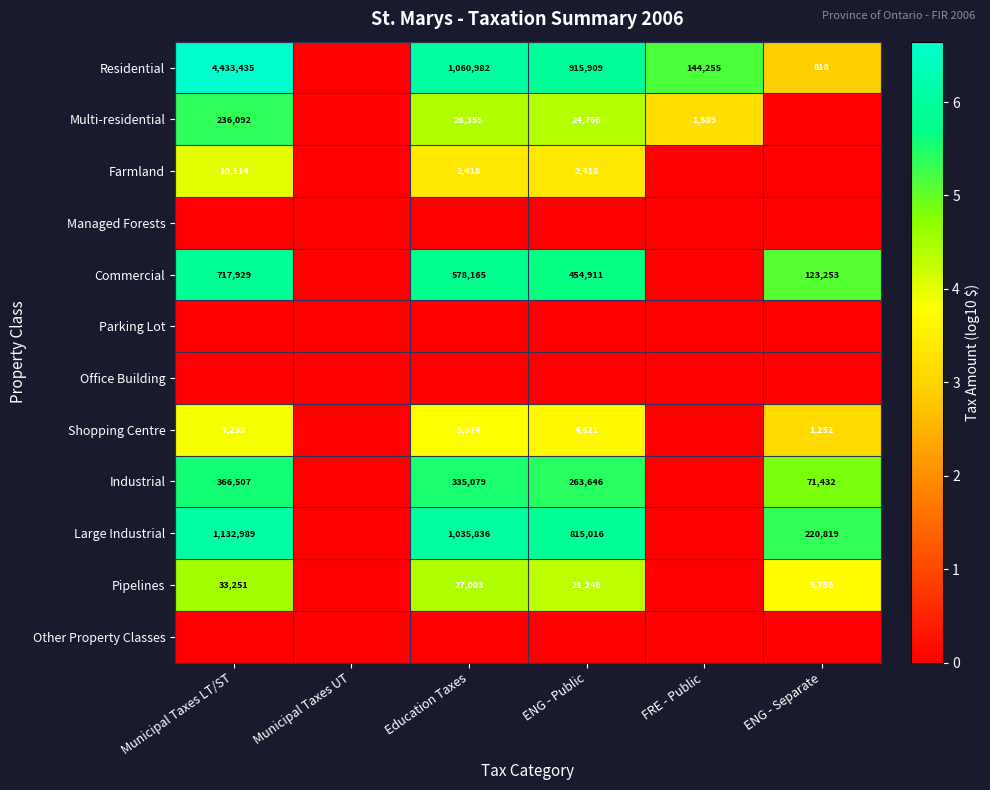

True or false: Residential has a value of 4433435 at Municipal Taxes LT/ST.

True